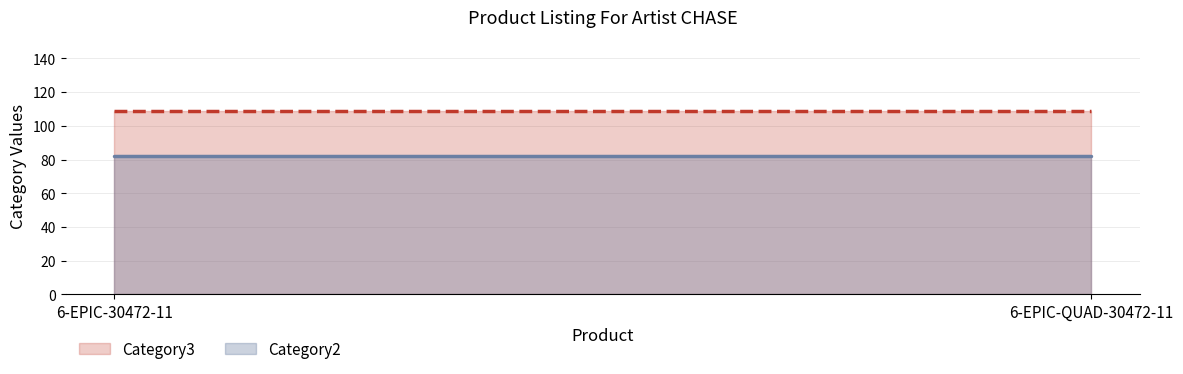

What is the average value of the Category3 series?

109